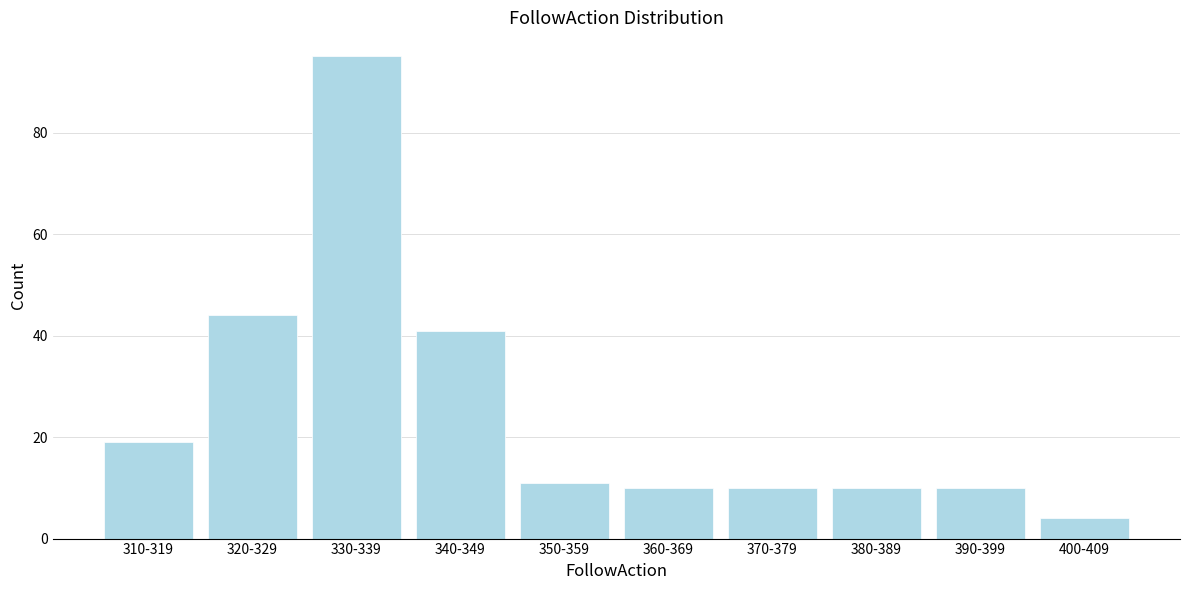

Reading left to right, transcribe all the data shown in this chart.

310-319=19	320-329=44	330-339=95	340-349=41	350-359=11	360-369=10	370-379=10	380-389=10	390-399=10	400-409=4